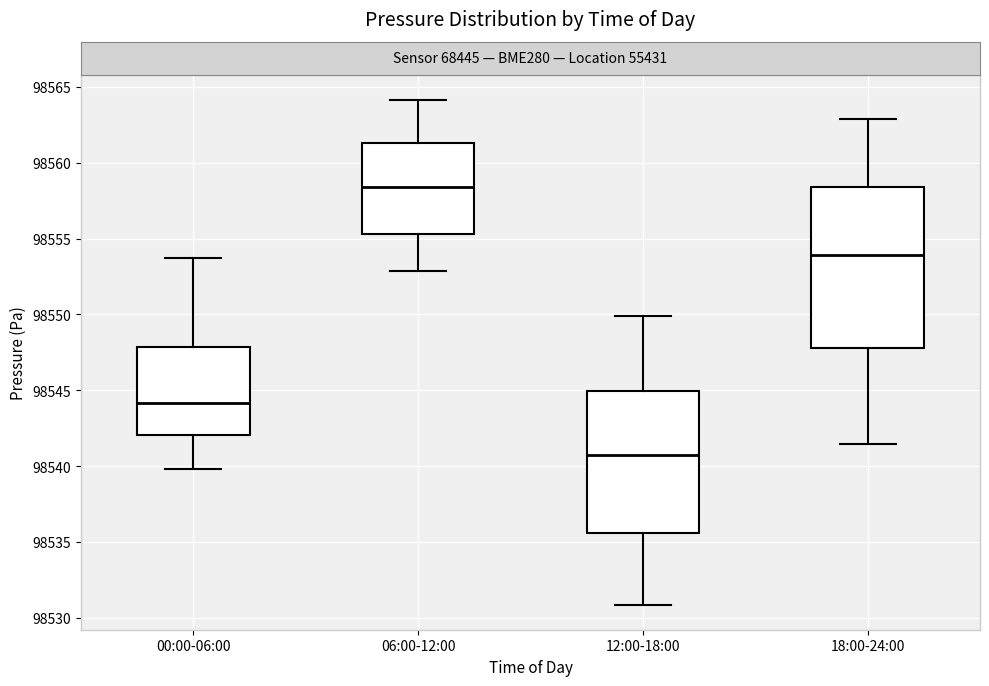

Where is the lower edge of the box for 12:00-18:00 on the y-axis? The values are not printed on the chart, so give them approximately, as read against the axis.

98535.5